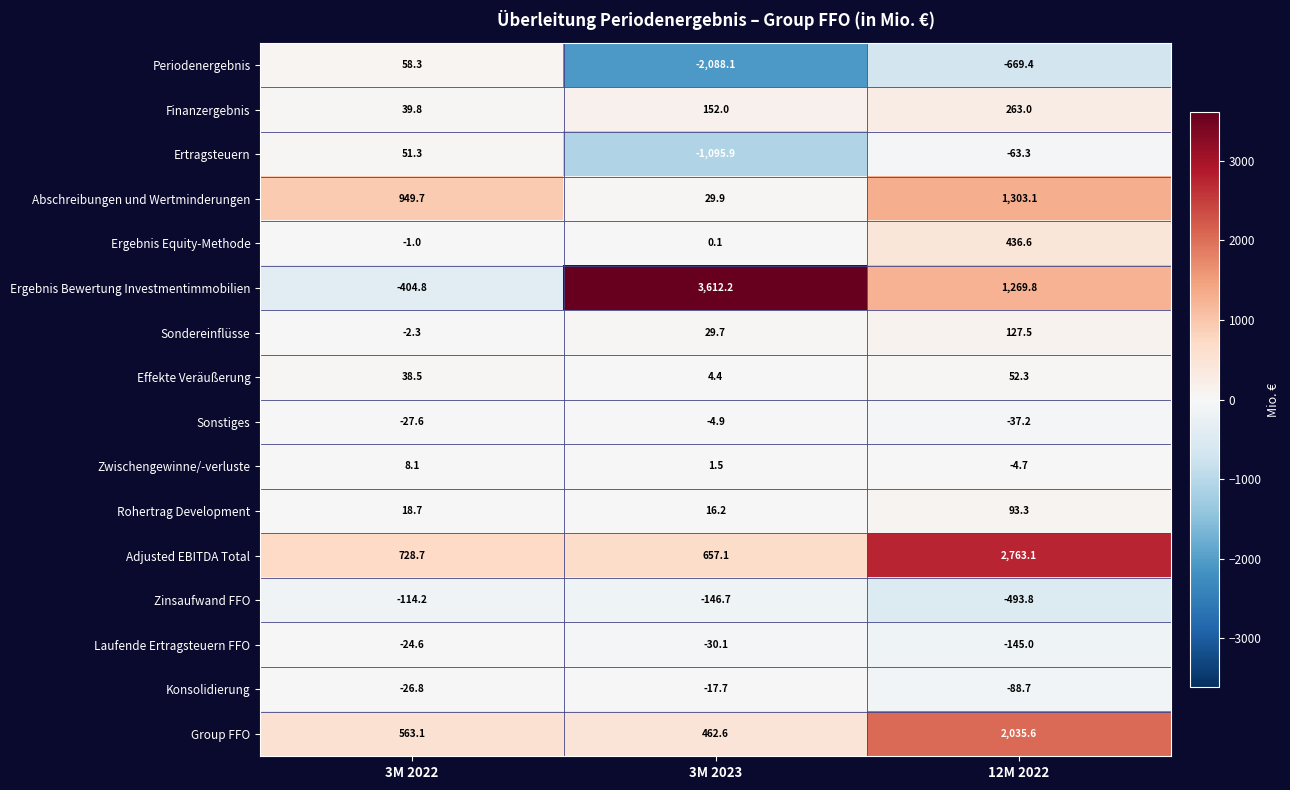

What is the average value of the Ergebnis Bewertung Investmentimmobilien series?

1492.4